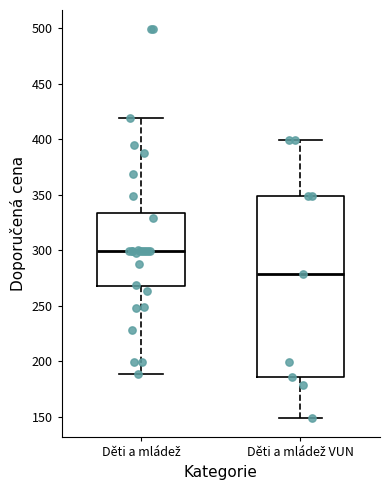

Which box's median line is the highest?

Děti a mládež